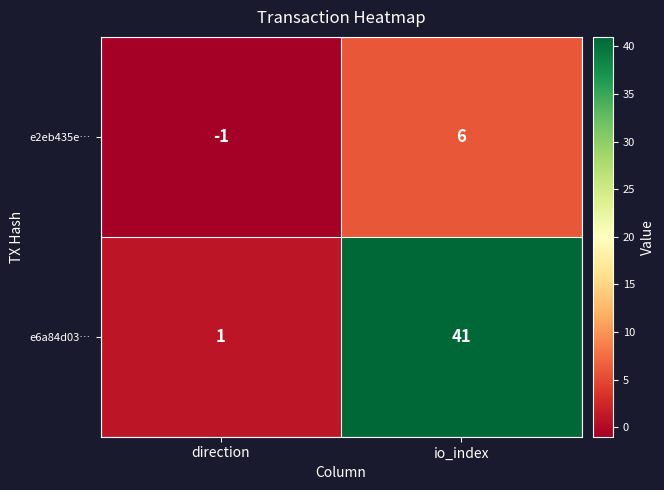

What is the maximum value shown in the chart?

41